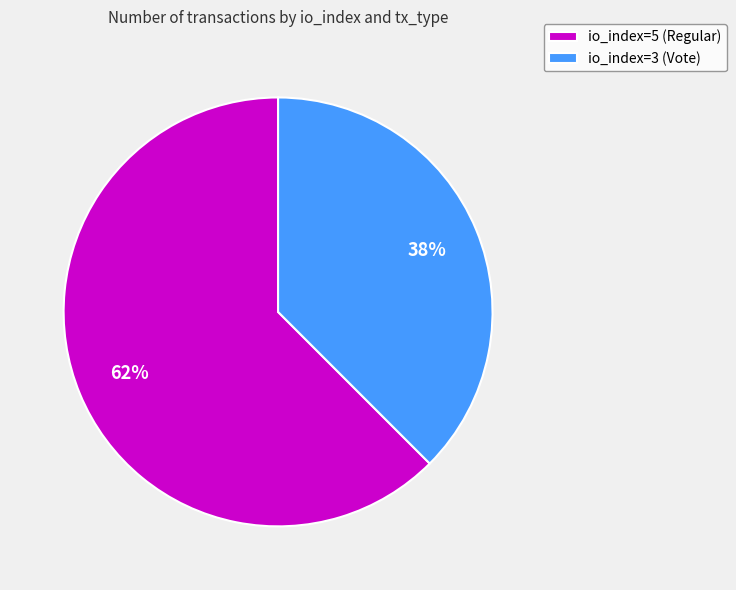

Which category accounts for the majority?

io_index=5 (Regular)